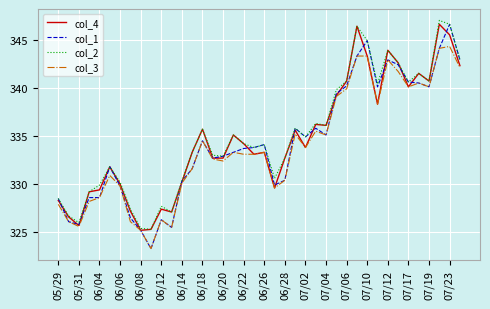

What is the minimum value for col_1?

323.3